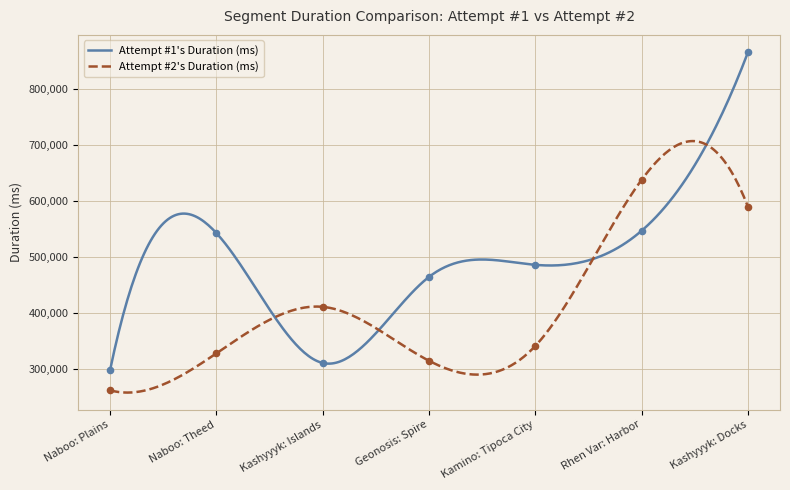

What is the total value across all series at Naboo: Theed?

869700